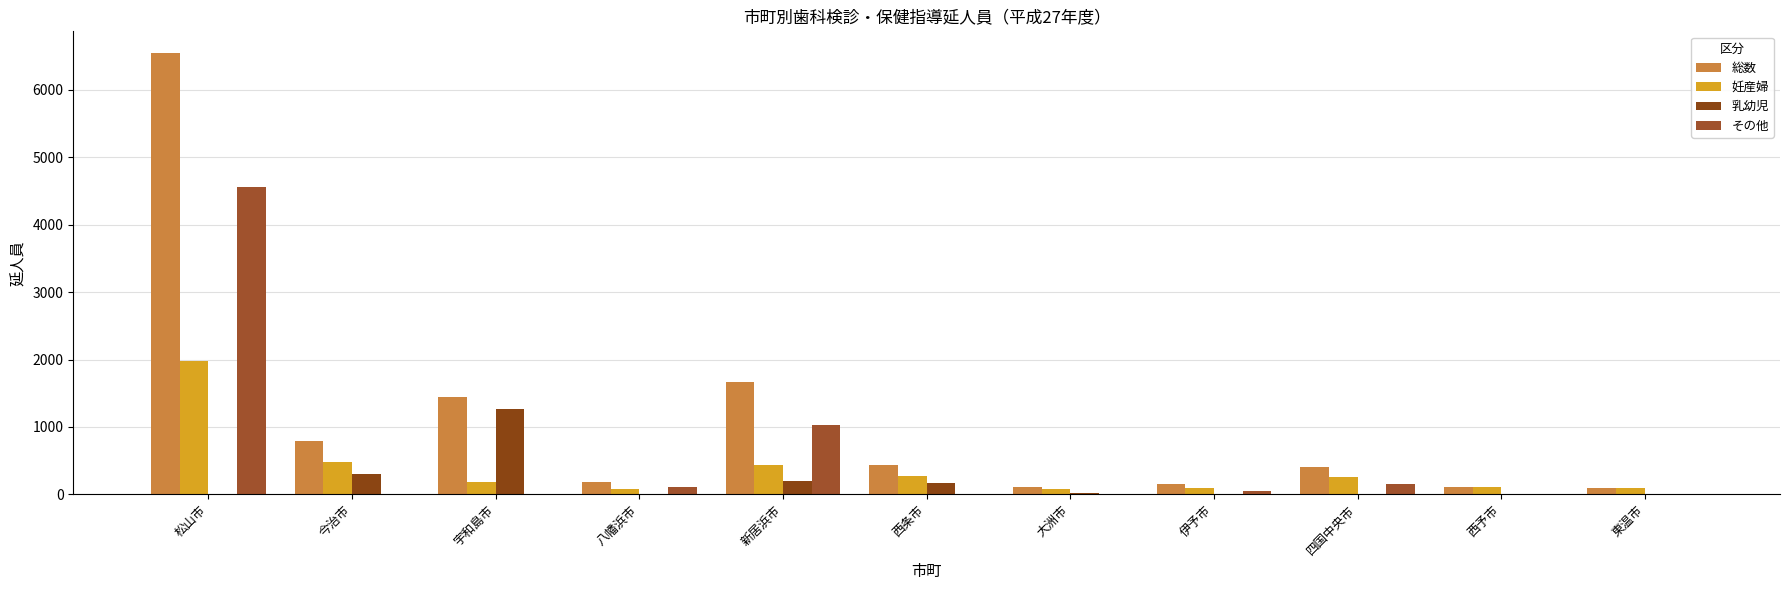

What is the total value across all series at 伊予市?

296